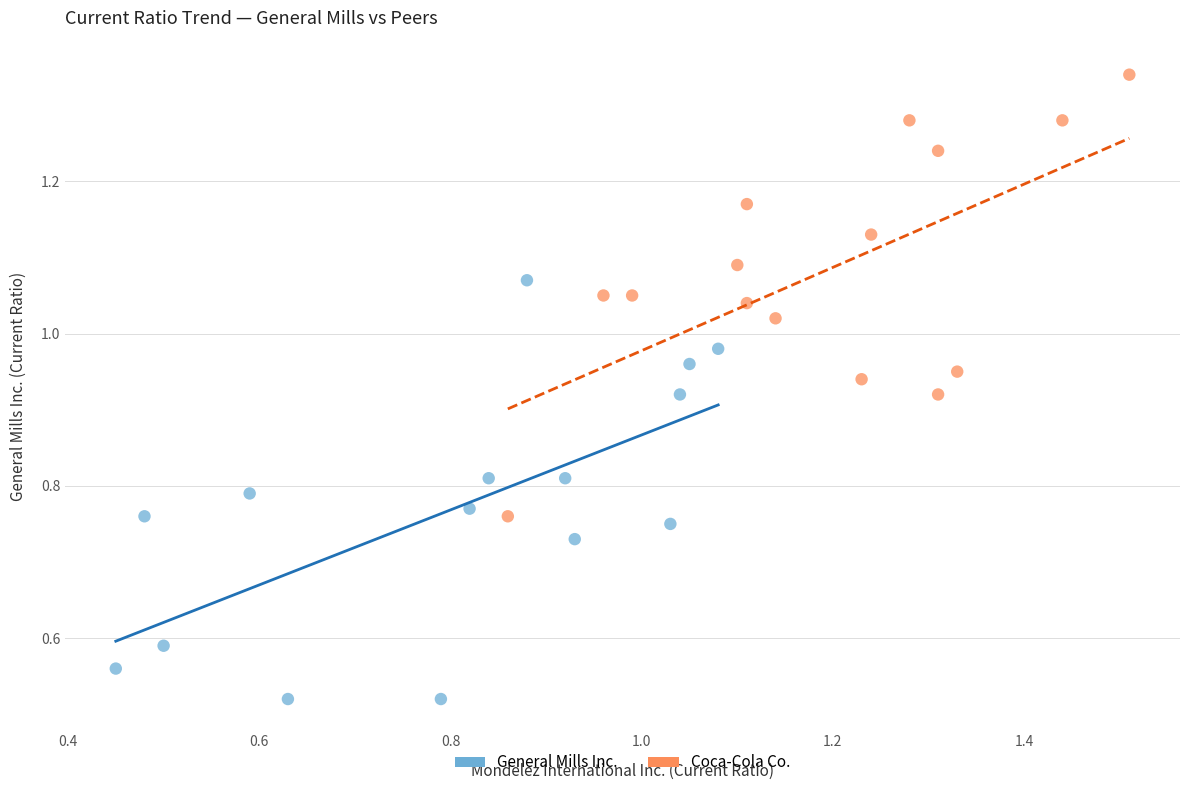

Which series contains the lowest Y value?

General Mills Inc.